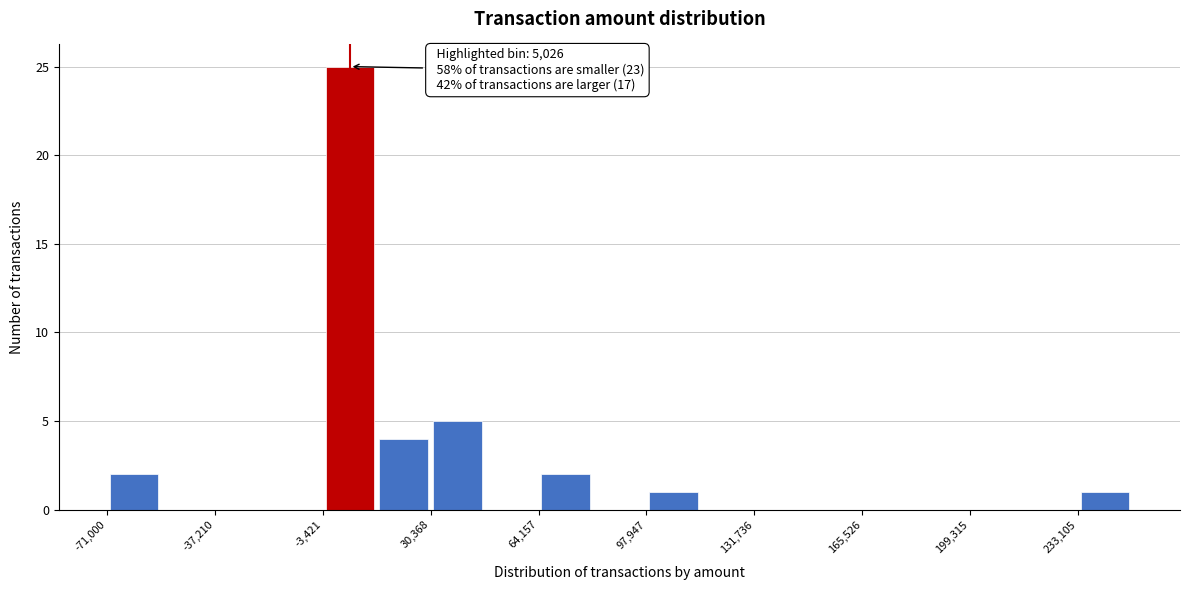

Around what value on the x-axis is the tallest bar? Give the approximate position of its centre, as read against the axis.

5000